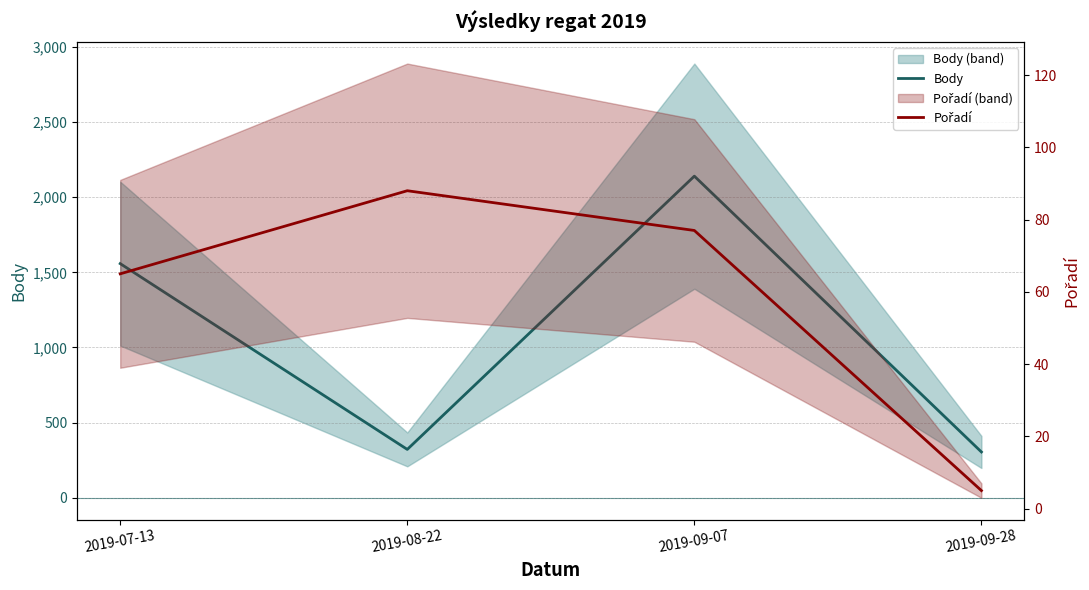

Which label corresponds to the smallest value in the chart?

2019-09-28